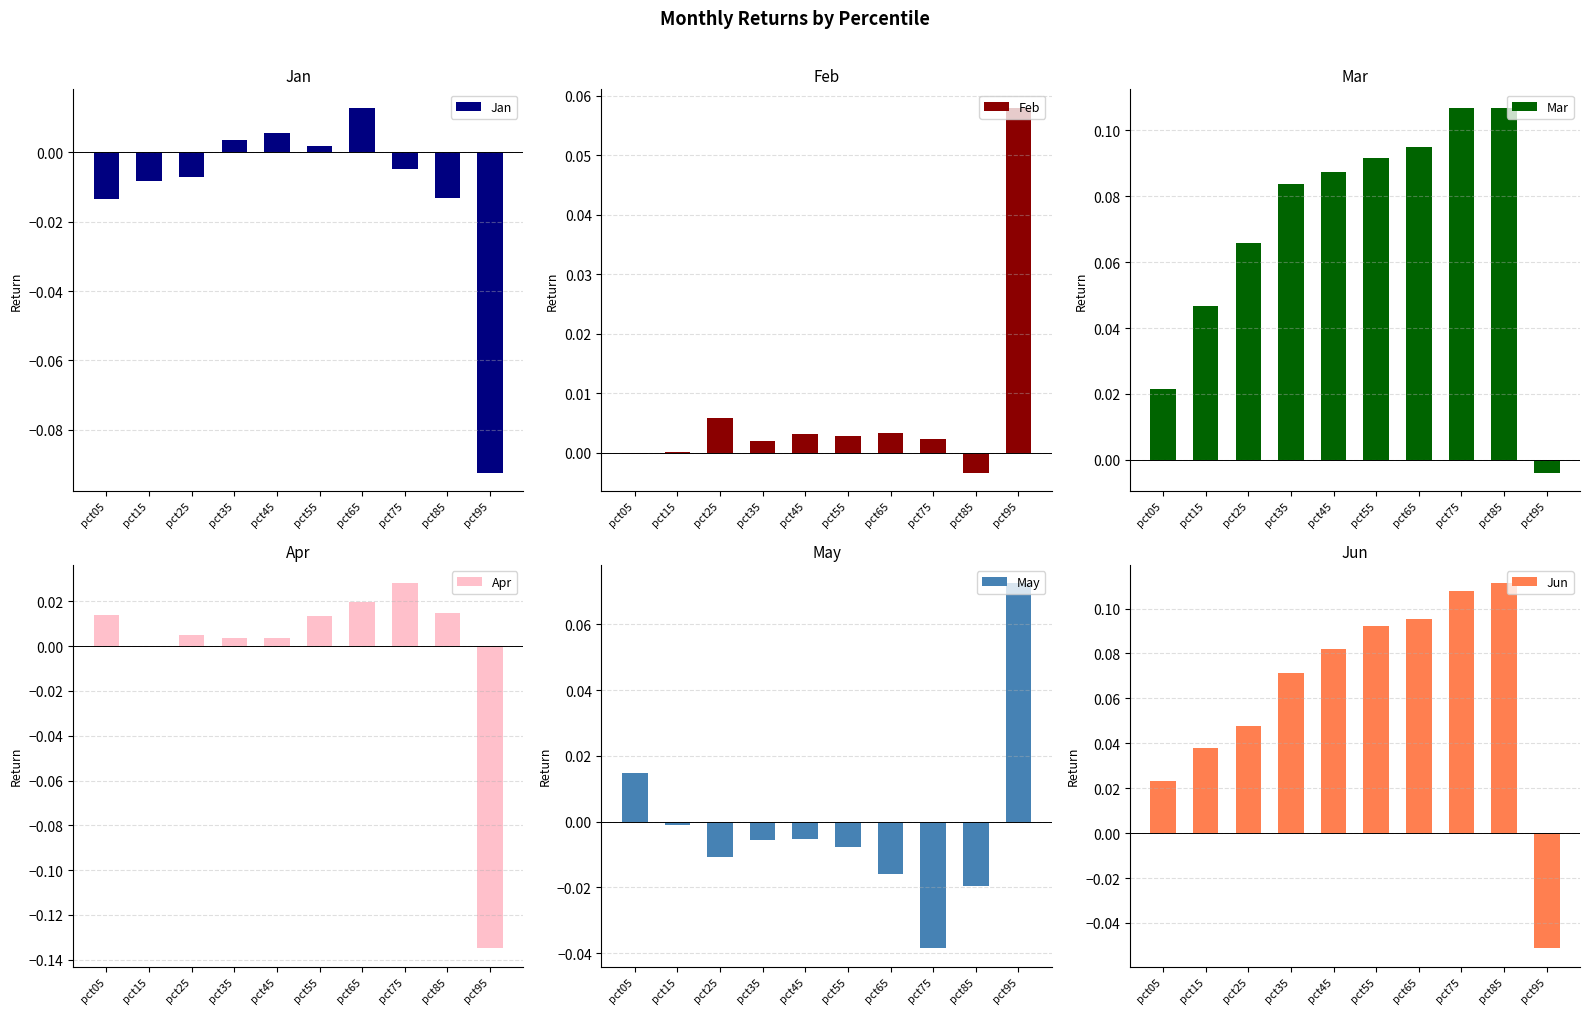

What are all the series names shown in the legend?

Jan, Feb, Mar, Apr, May, Jun